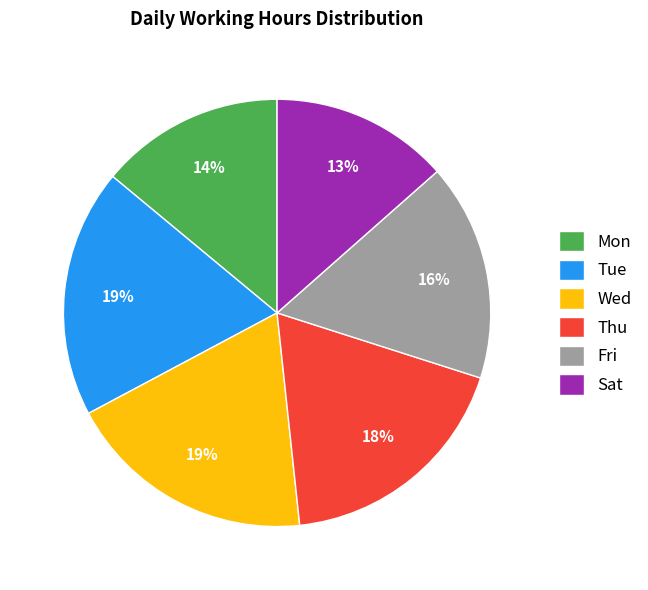

The Fri slice represents 31% of the pie. True or false?

False